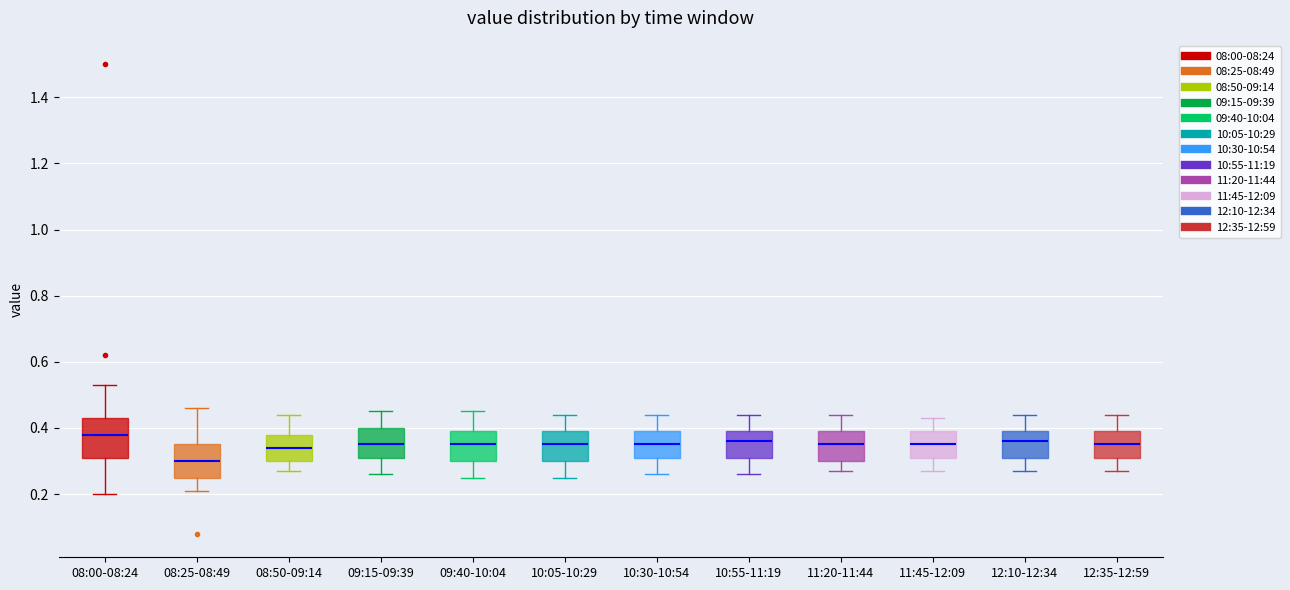

Reading left to right, read every box against the y-axis: the position of its median line, the range the box covers, and the ends of its whiskers. The values are not printed on the chart, so give them approximately, as read against the axis.

08:00-08:24: median 0.38, box 0.32 to 0.44, whiskers 0.20 to 0.54
08:25-08:49: median 0.30, box 0.26 to 0.36, whiskers 0.22 to 0.46
08:50-09:14: median 0.34, box 0.30 to 0.38, whiskers 0.28 to 0.44
09:15-09:39: median 0.36, box 0.32 to 0.40, whiskers 0.26 to 0.46
09:40-10:04: median 0.36, box 0.30 to 0.40, whiskers 0.26 to 0.46
10:05-10:29: median 0.36, box 0.30 to 0.40, whiskers 0.26 to 0.44
10:30-10:54: median 0.36, box 0.32 to 0.40, whiskers 0.26 to 0.44
10:55-11:19: median 0.36, box 0.32 to 0.40, whiskers 0.26 to 0.44
11:20-11:44: median 0.36, box 0.30 to 0.40, whiskers 0.28 to 0.44
11:45-12:09: median 0.36, box 0.32 to 0.40, whiskers 0.28 to 0.44
12:10-12:34: median 0.36, box 0.32 to 0.40, whiskers 0.28 to 0.44
12:35-12:59: median 0.36, box 0.32 to 0.40, whiskers 0.28 to 0.44